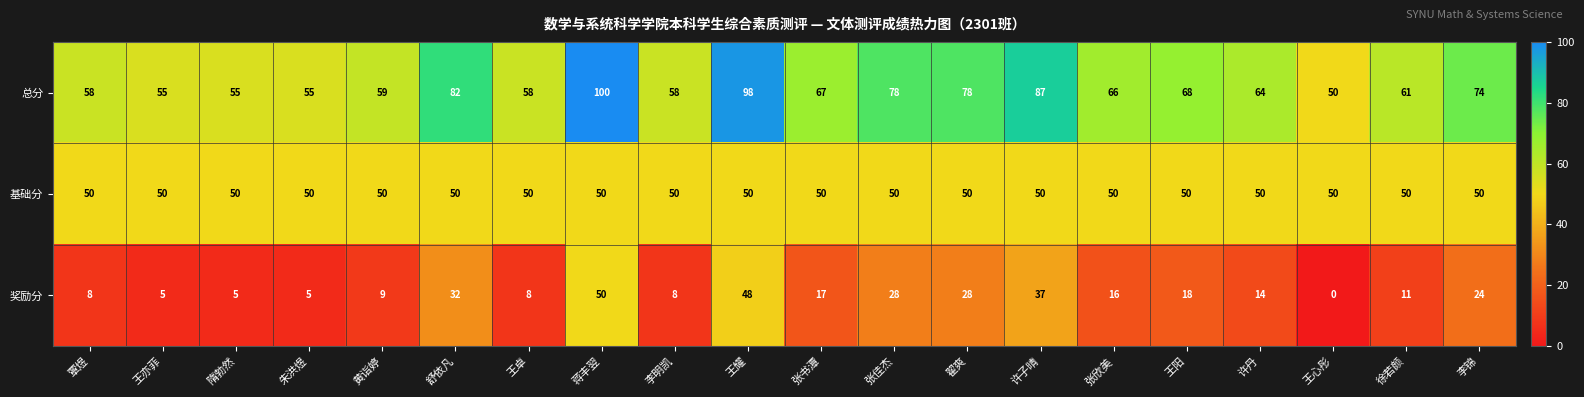

Rank the series at 张佳杰 from highest to lowest value.

总分, 基础分, 奖励分